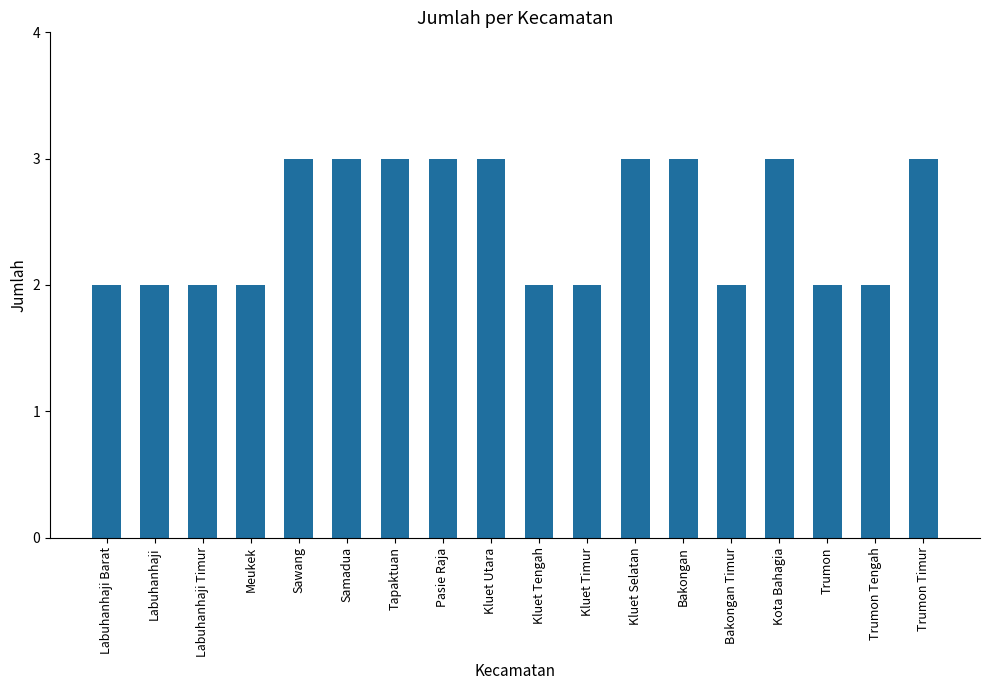

Is it true that the value at Kluet Tengah is 2?

True